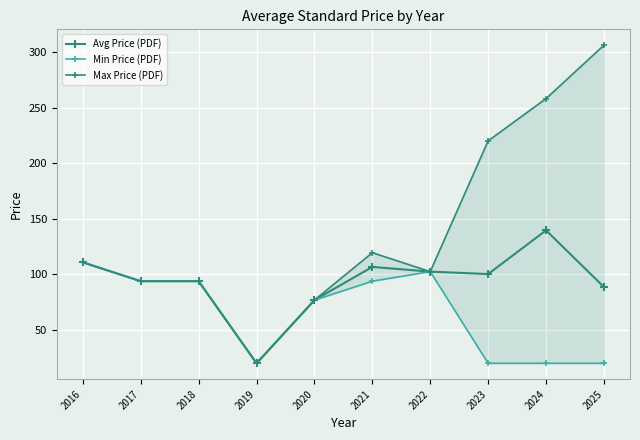

What is the total value across all series at 2023?

340.2